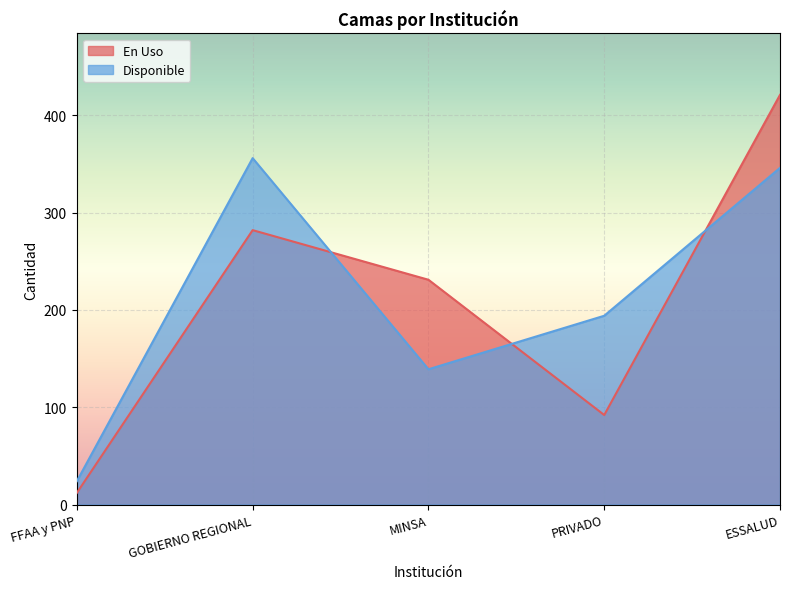

Rank the series by their maximum value, from lowest to highest.

Disponible, En Uso